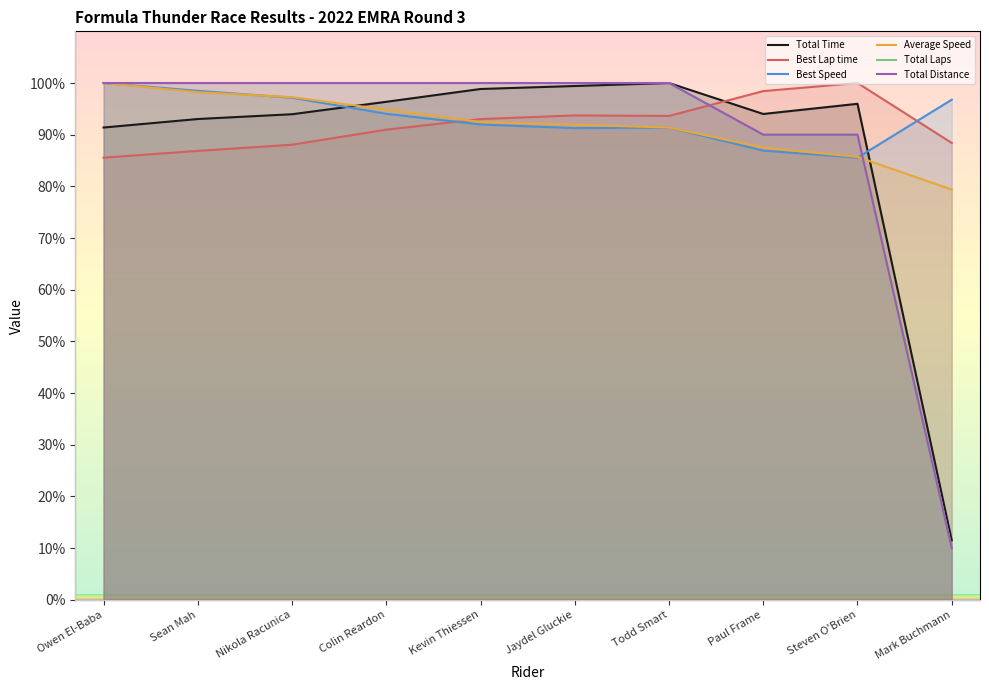

Which category has the lowest value across all series?

Mark Buchmann